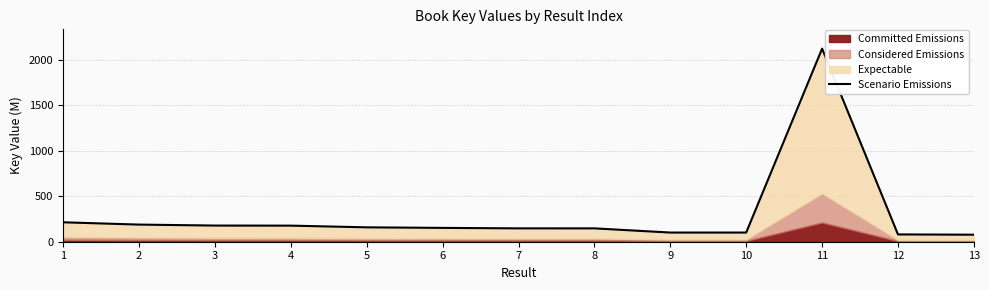

How many lines are shown in the chart?

1